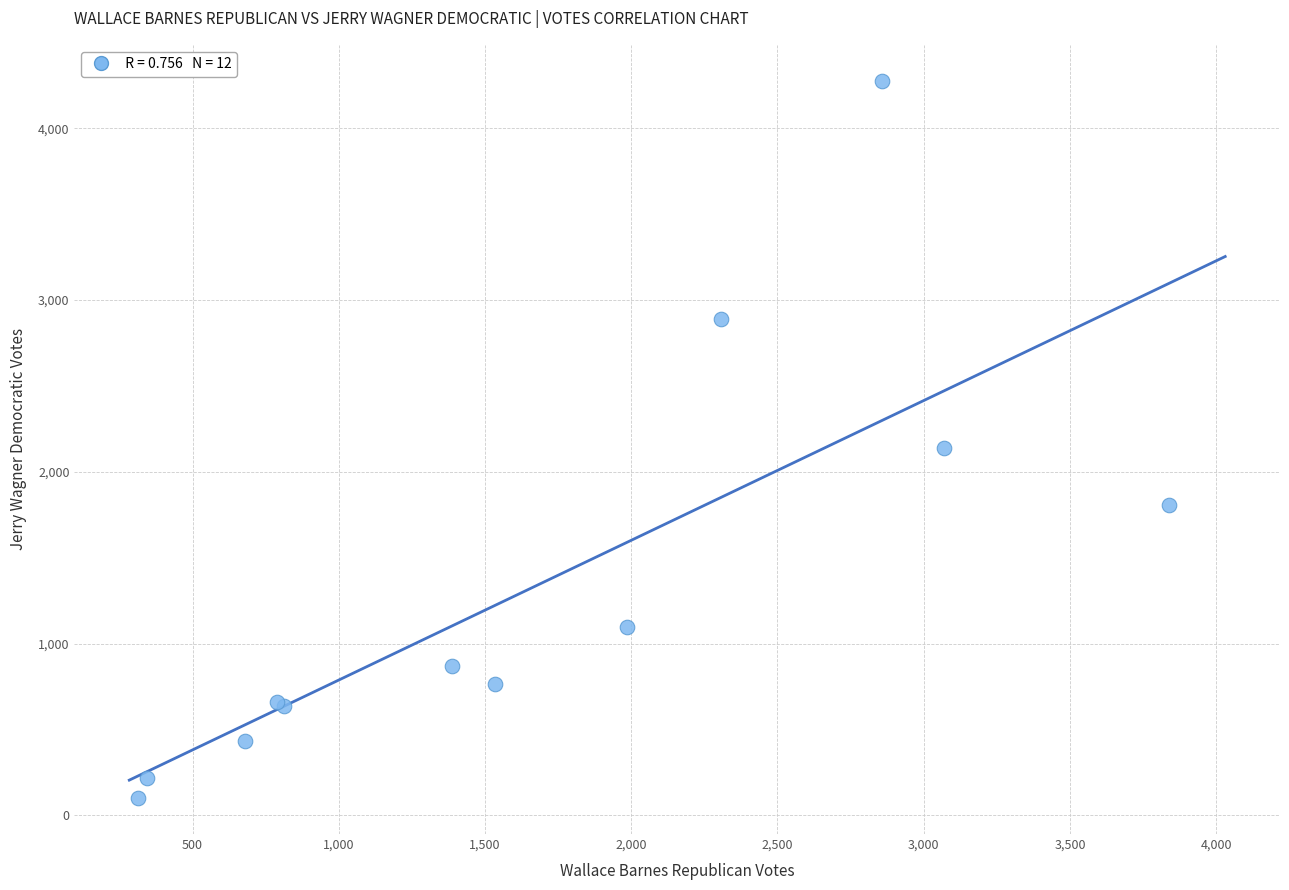

What Y value in the scatter plot is closest to 2188?

2139